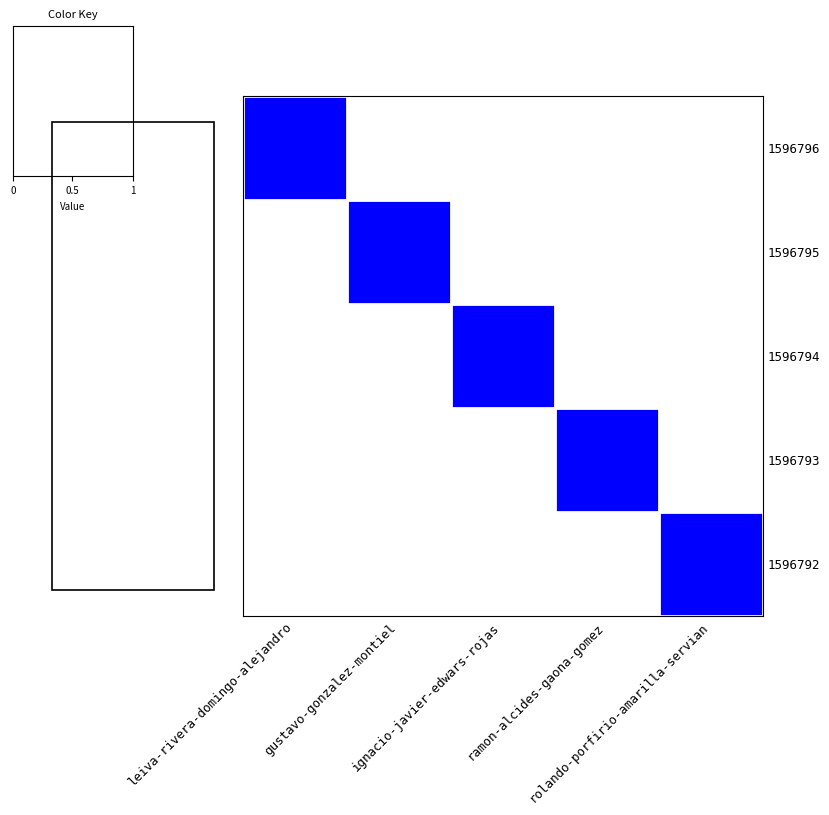

Which series has the largest range (max minus min)?

1596796